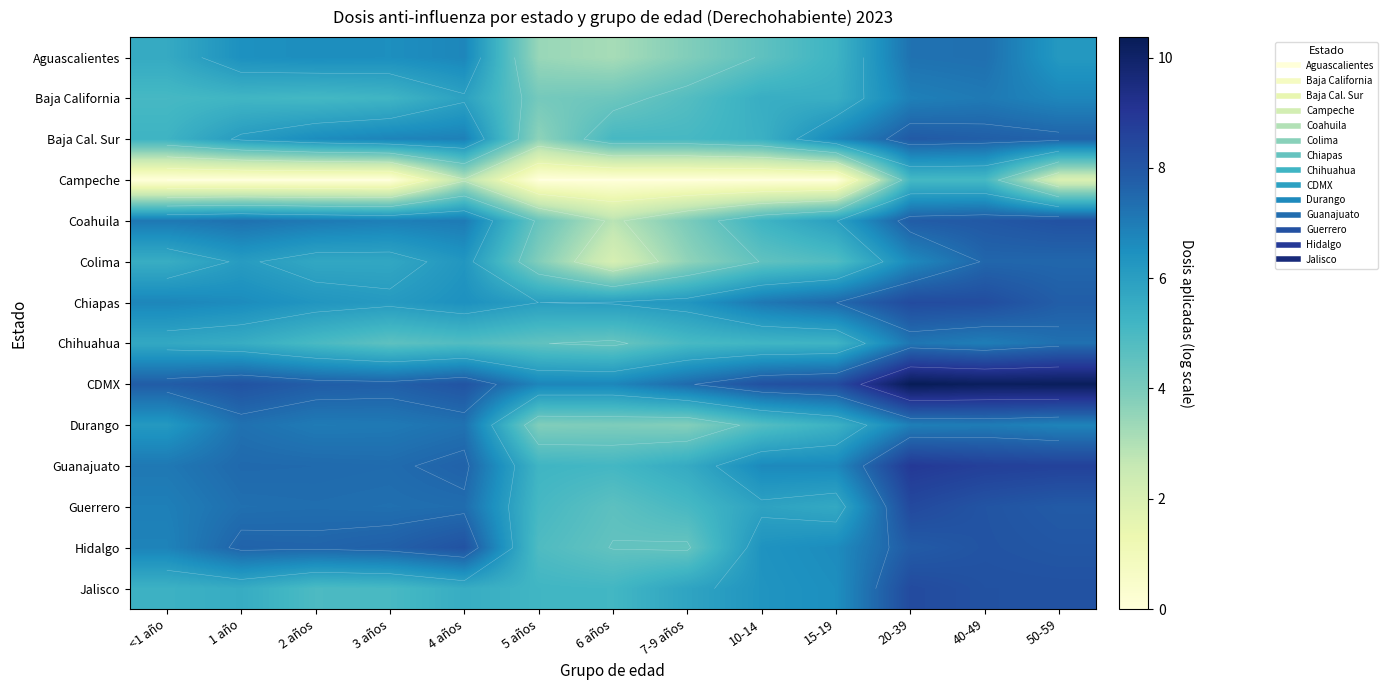

Is it true that Campeche equals 0.0 at 3 años?

True